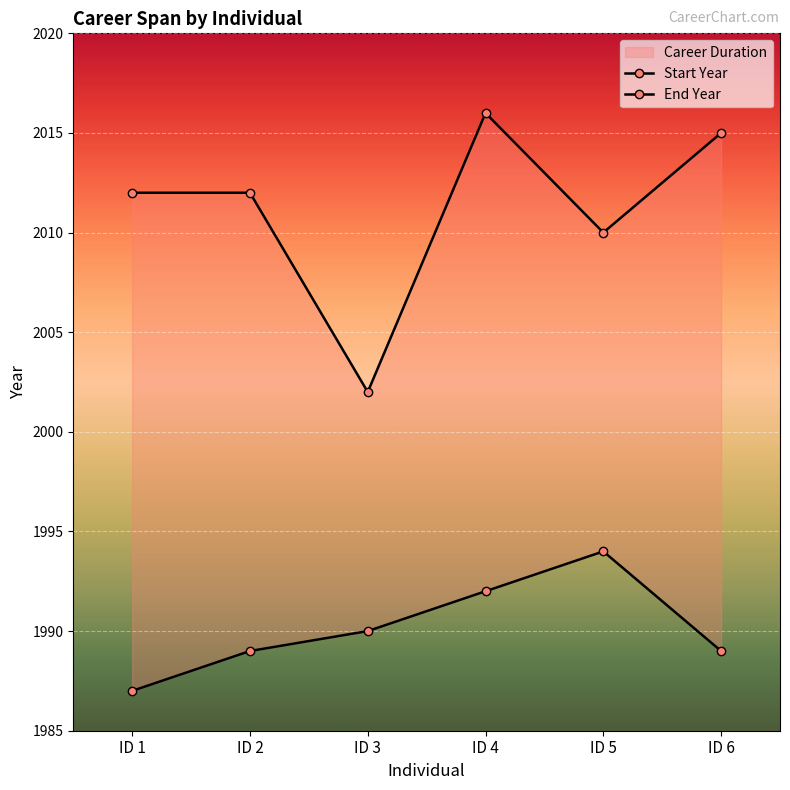

At which label does End Year reach its minimum?

ID 3